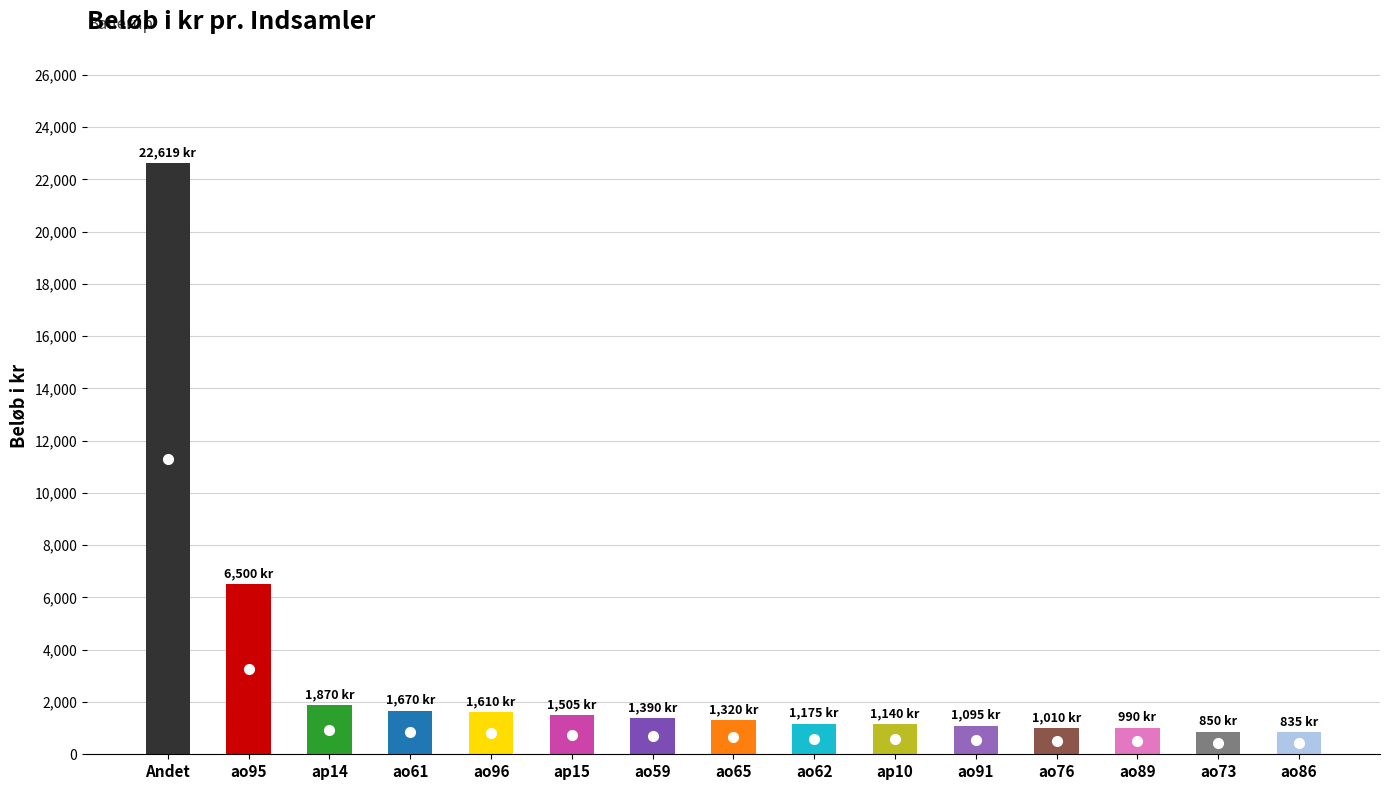

Rank the categories by value from lowest to highest.

ao86, ao73, ao89, ao76, ao91, ap10, ao62, ao65, ao59, ap15, ao96, ao61, ap14, ao95, Andet